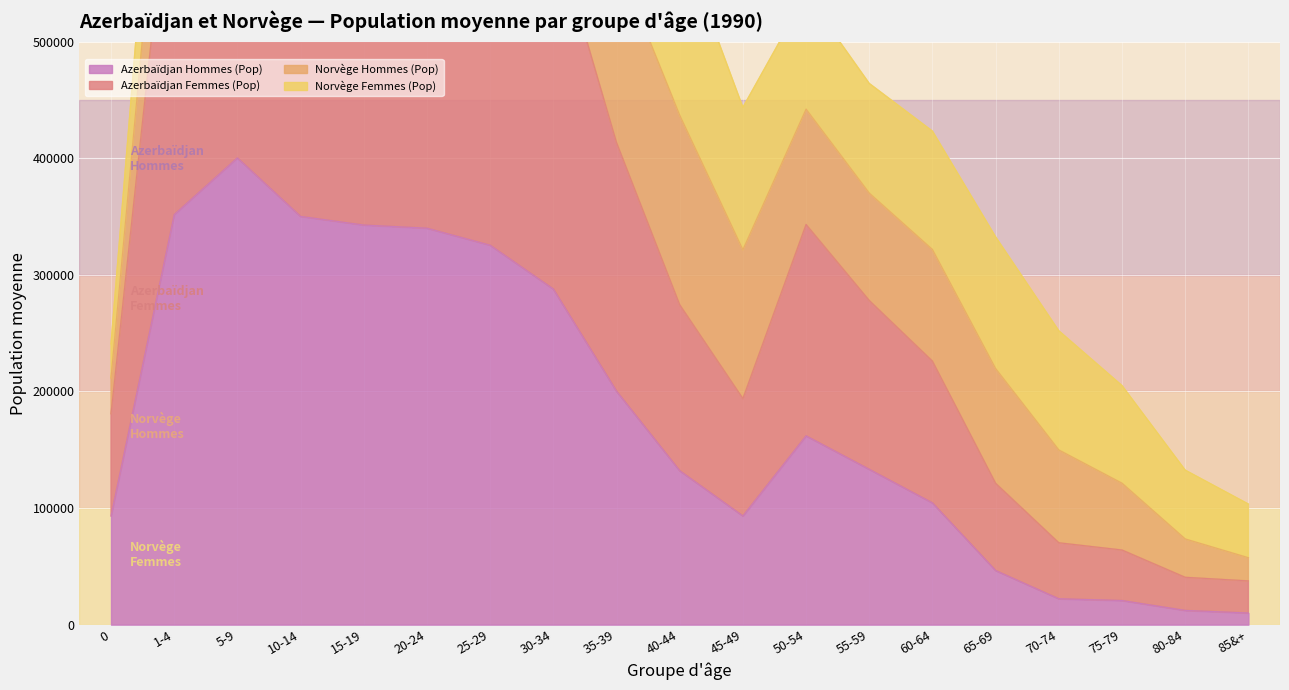

Which category has the lowest value in the Azerbaïdjan Femmes (Pop) series?

85&+